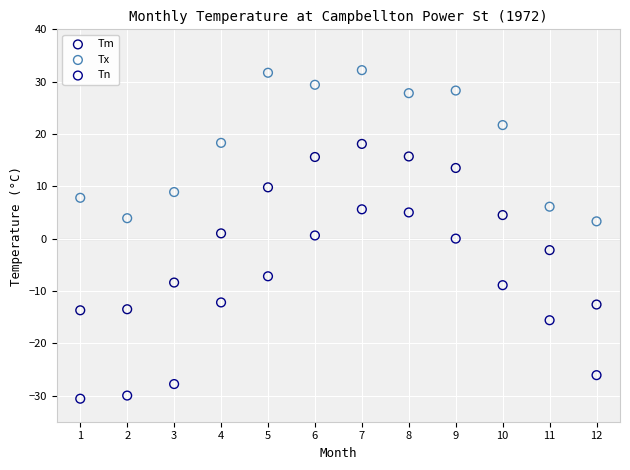

Which series has the widest spread of Y values?

Tn